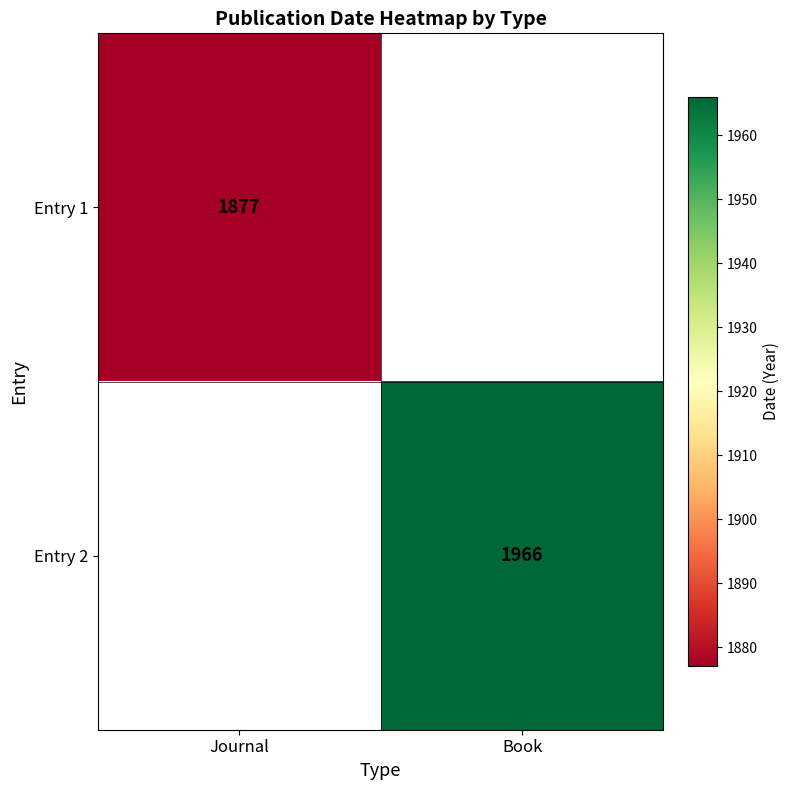

True or false: Entry 1 has a value of 3229 at Journal.

False